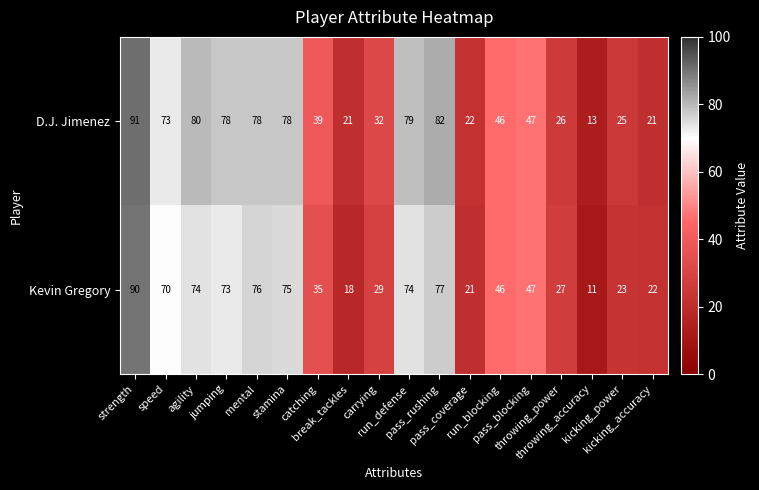

List the series in order of their overall mean, lowest first.

Kevin Gregory, D.J. Jimenez